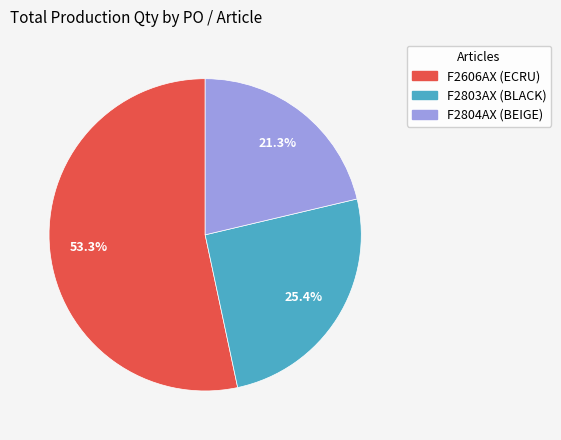

What is the largest slice in the pie chart?

F2606AX (ECRU)